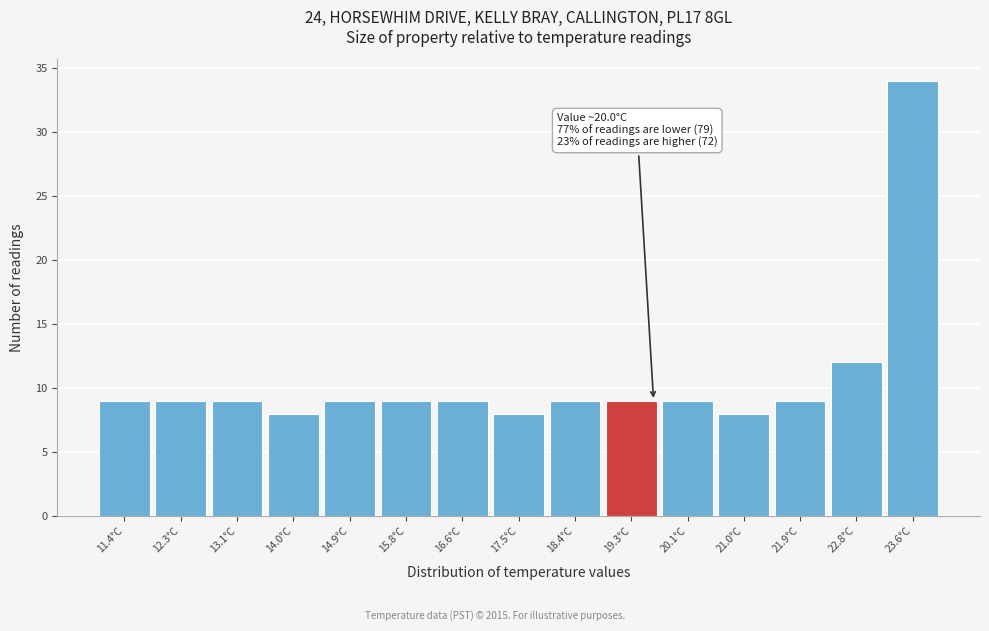

Reading left to right, what are all the values shown in this chart?

9	9	9	8	9	9	9	8	9	9	9	8	9	12	34